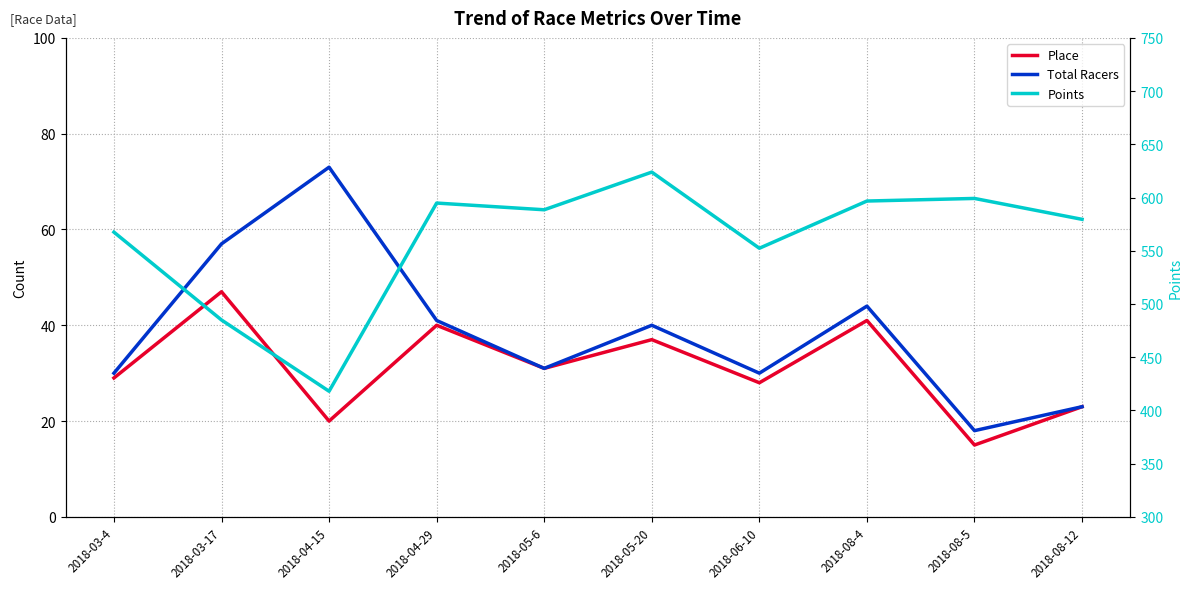

True or false: Place and Total Racers intersect in this chart.

False